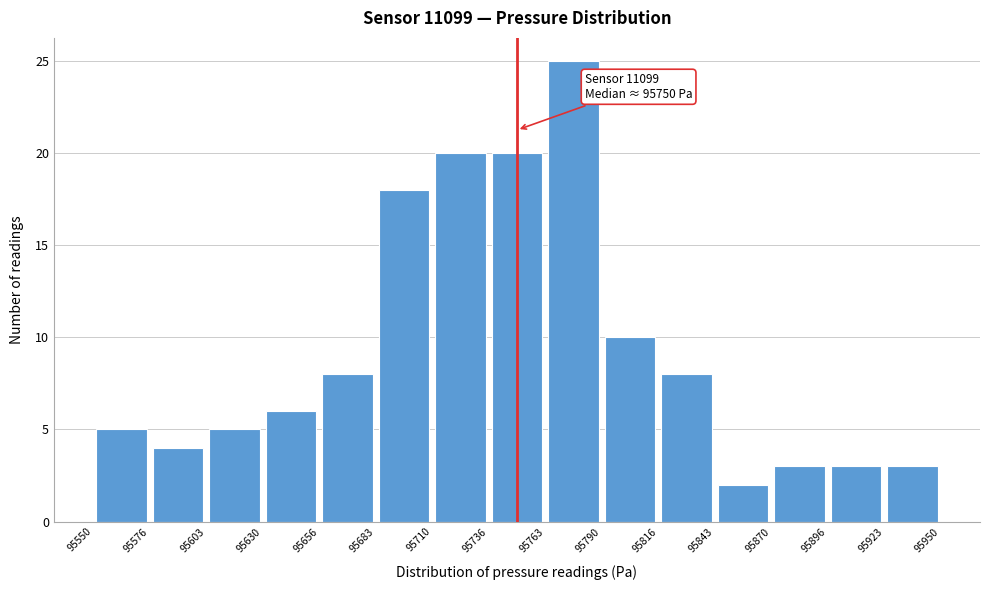

Over which range of the x-axis is the bar tallest?

95763 to 95790